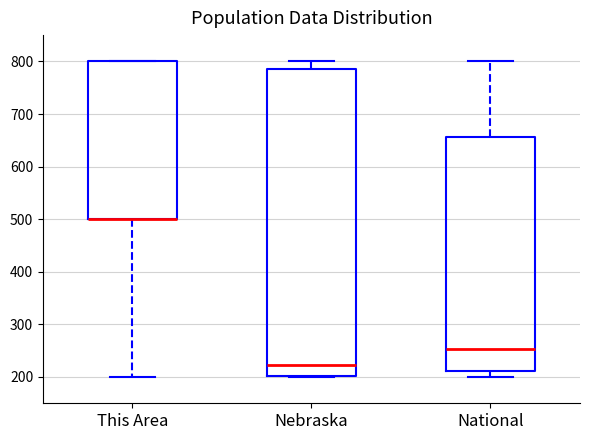

Reading left to right, read every box against the y-axis: the position of its median line, the range the box covers, and the ends of its whiskers. The values are not printed on the chart, so give them approximately, as read against the axis.

This Area: median 500 (drawn on the box's lower edge), box 500 to 800, whiskers 200 to 800
Nebraska: median 220, box 200 to 790, whiskers 200 to 800
National: median 250, box 210 to 660, whiskers 200 to 800